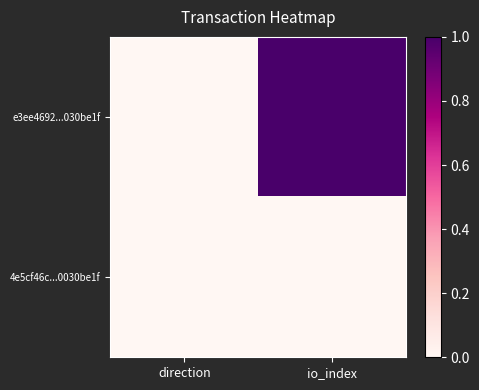

Reading left to right, transcribe all the data shown in this chart.

e3ee4692...030be1f: direction=0.0	io_index=1.0
4e5cf46c...0030be1f: direction=0.0	io_index=0.0